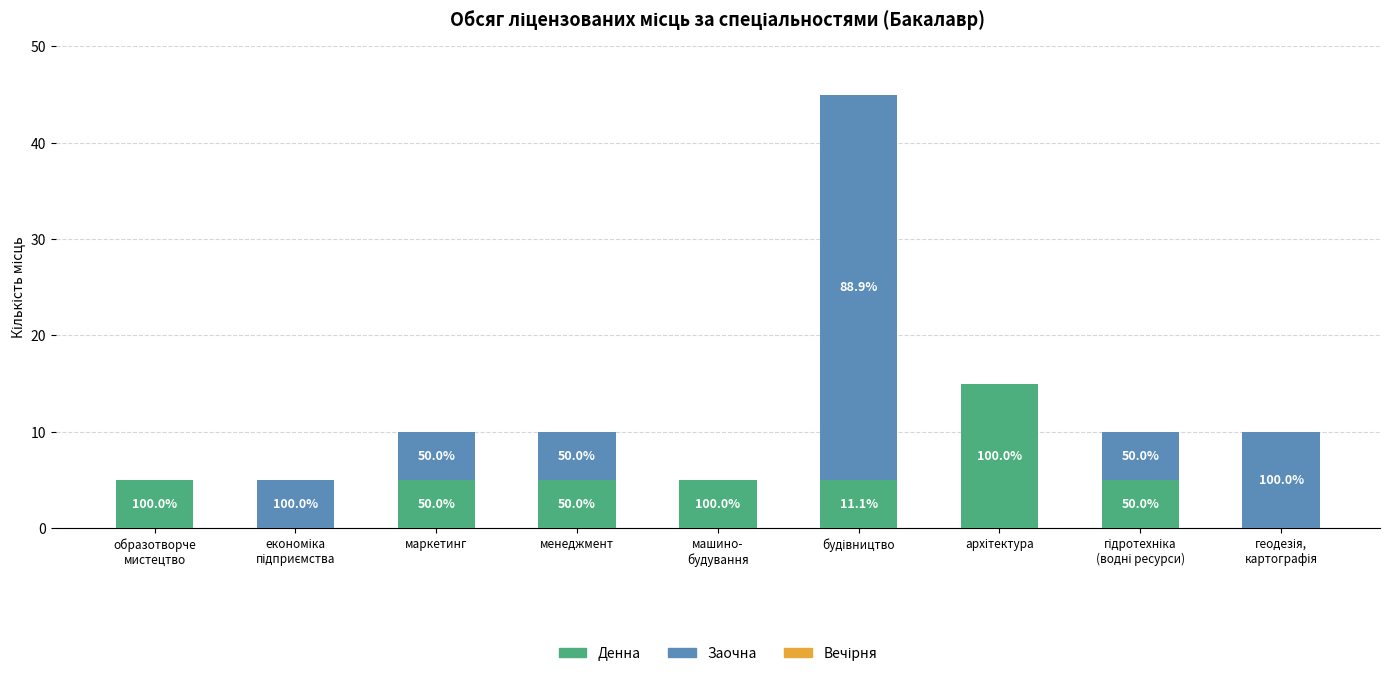

Are the bars grouped side by side (vs. stacked)?

No